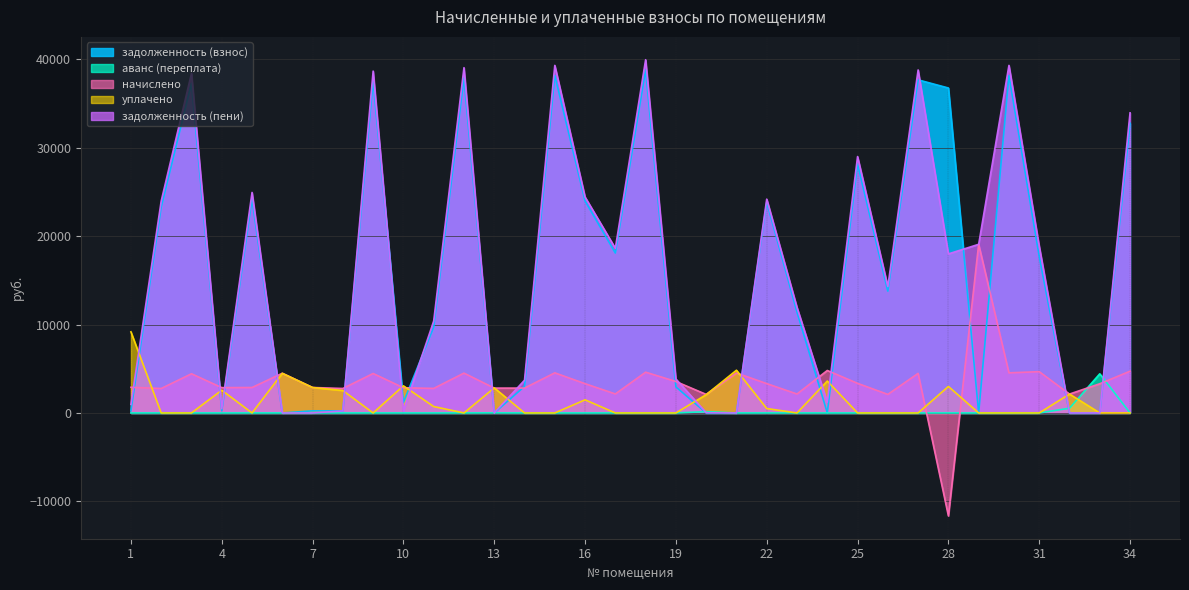

In задолженность (взнос), how many points are lower than both neighbors (excluding endpoints)?

9